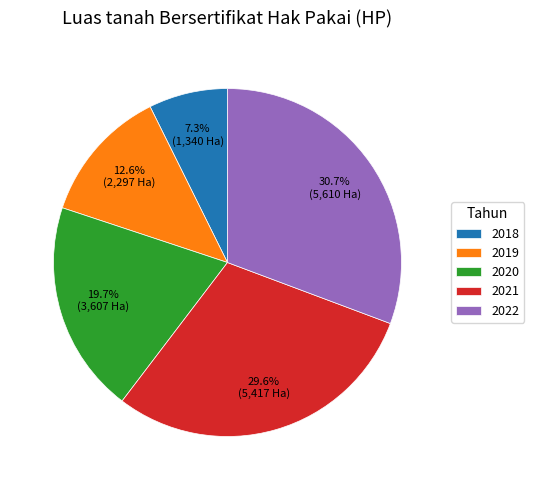

What is the ratio of the value at 2020 to the value at 2021?

0.7